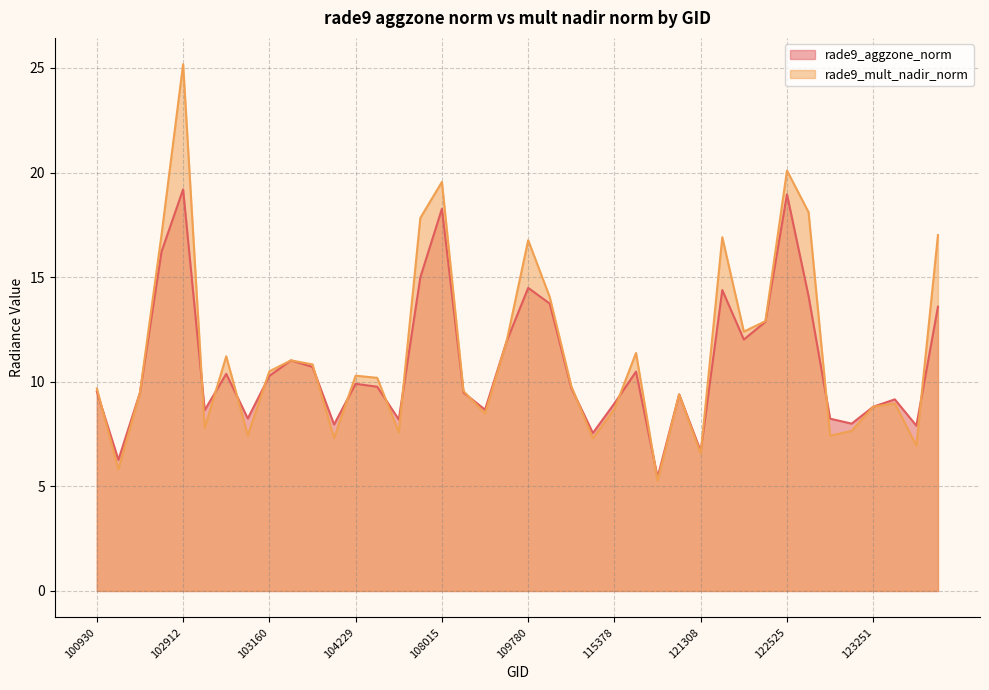

What is the value of the rade9_mult_nadir_norm point at the 37th from the left?

8.8